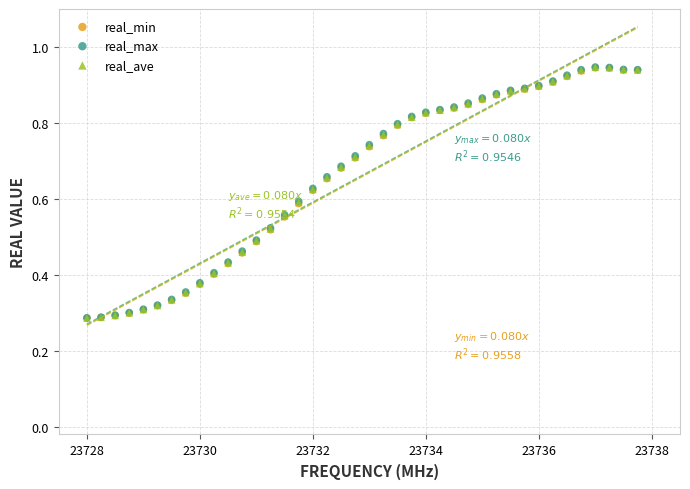

What are all the series names shown in the legend?

real_min, real_max, real_ave